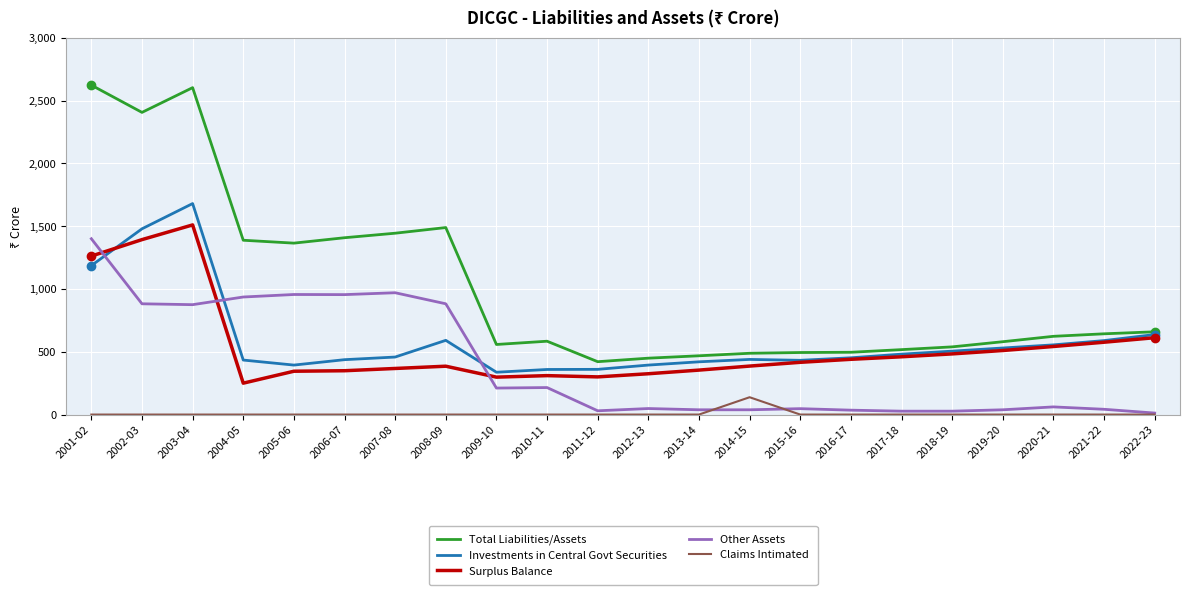

The Other Assets series shows 1400 at 2001-02. True or false?

True